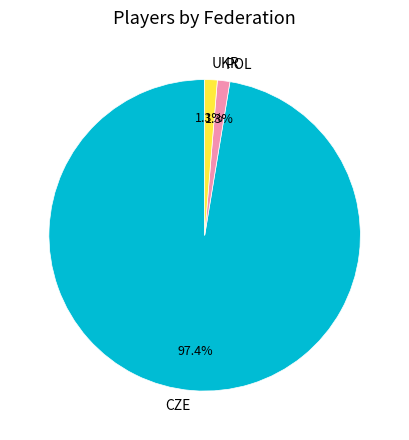

To the nearest percent, what is the difference between the CZE and POL slice percentages?

96%